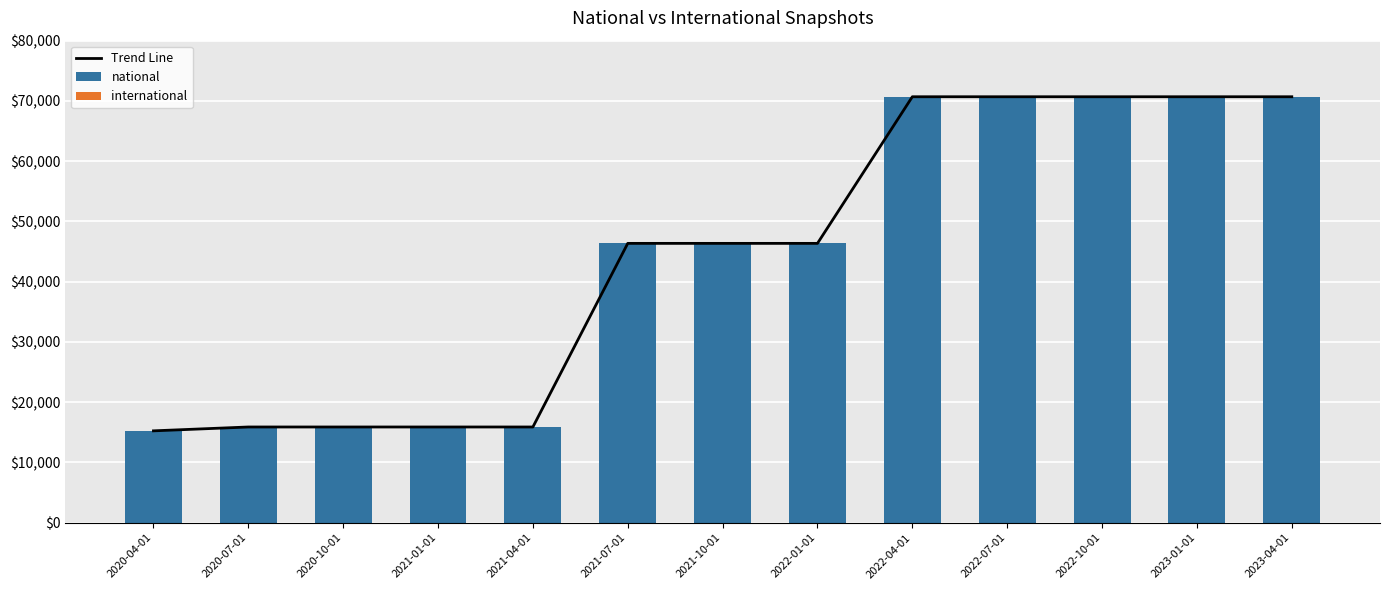

What is the difference between the maximum and second lowest values in the national series?

54804